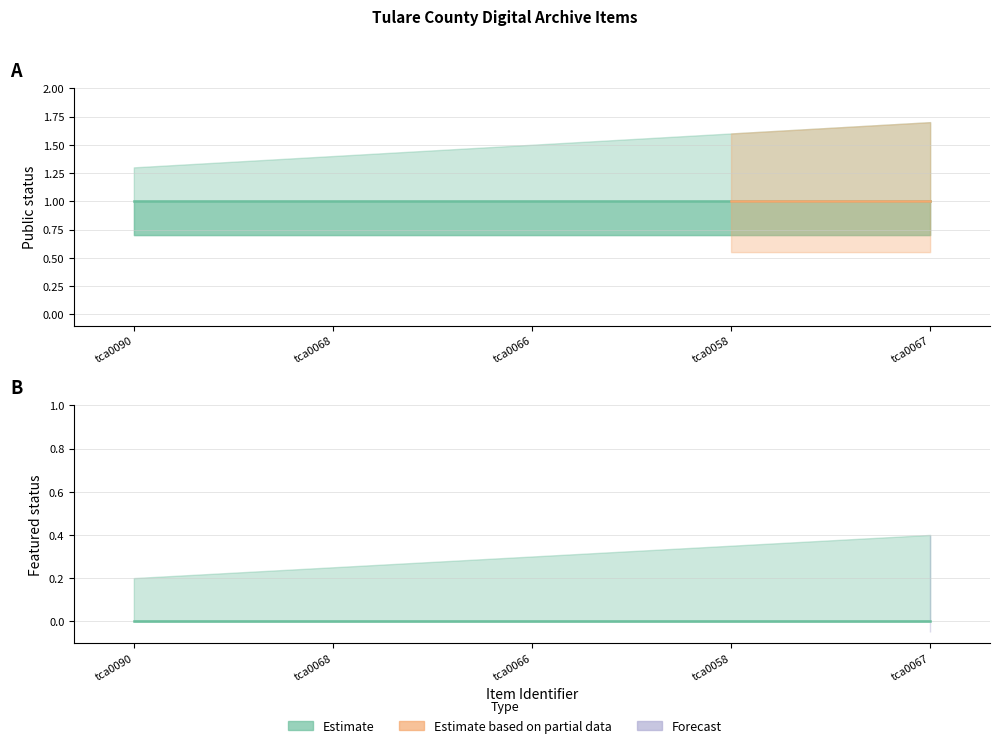

True or false: featured has more than 1 interior local peaks.

False